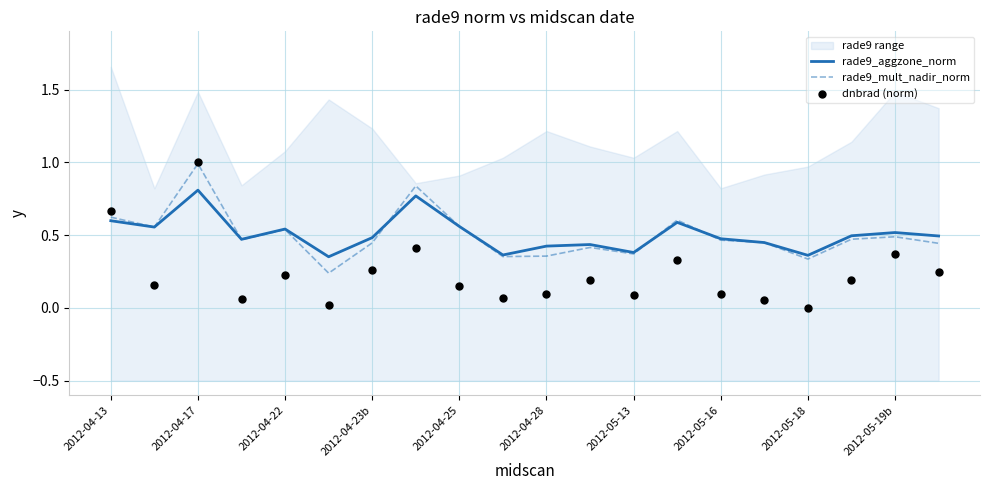

Which category has the highest value in the rade9_mult_nadir_norm series?

2012-04-17